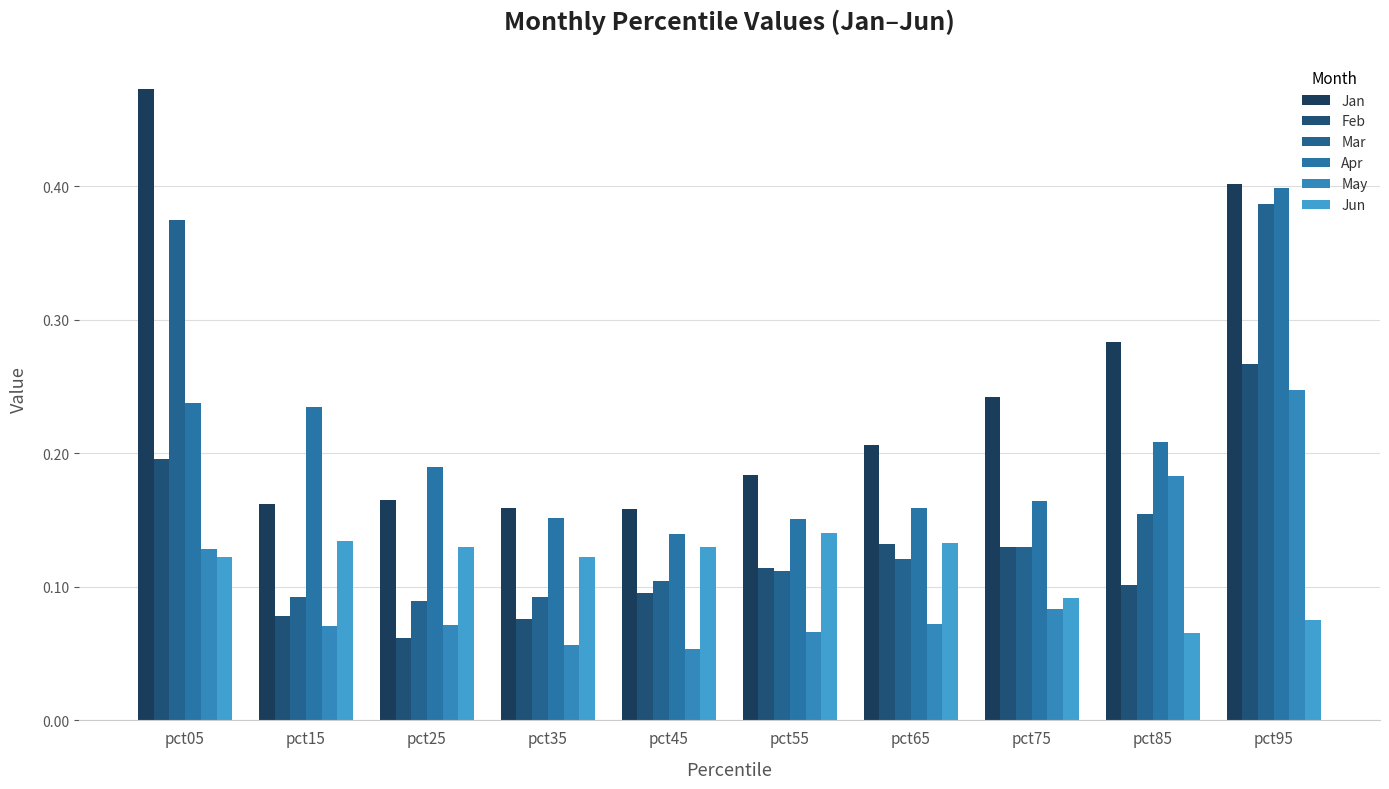

Which series has the largest range (max minus min)?

Jan